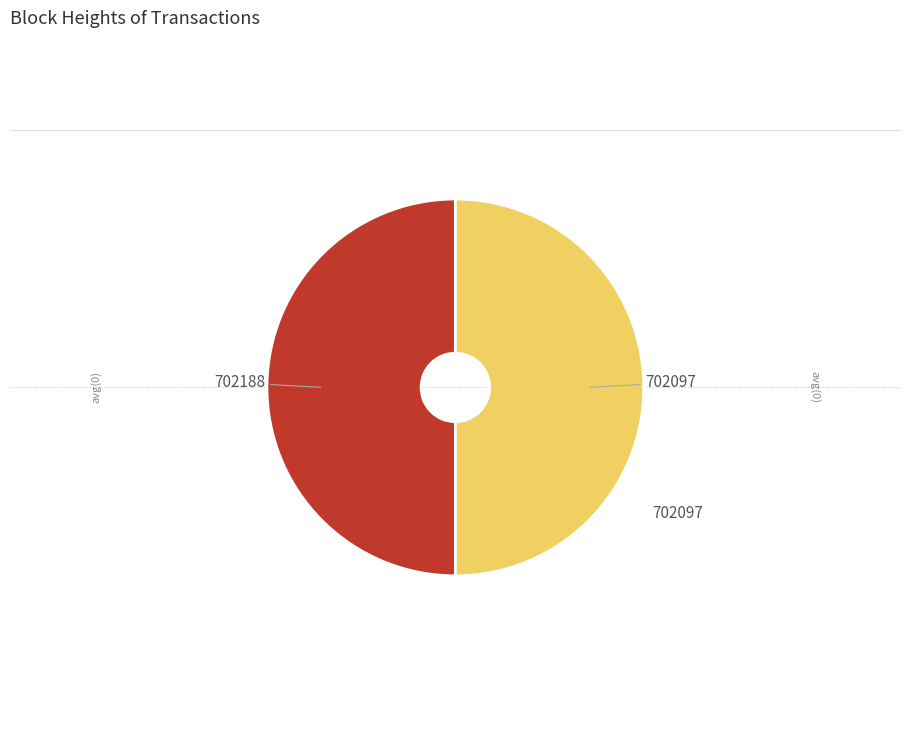

Do 702188 and 702097 together represent more than half of the pie?

Yes